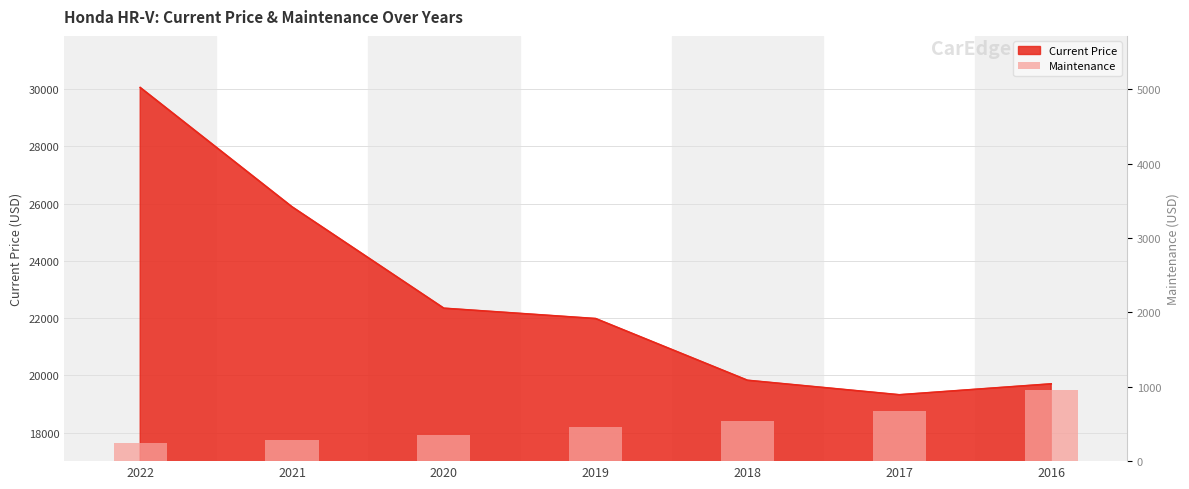

True or false: the data shows 243 at 2022.

True